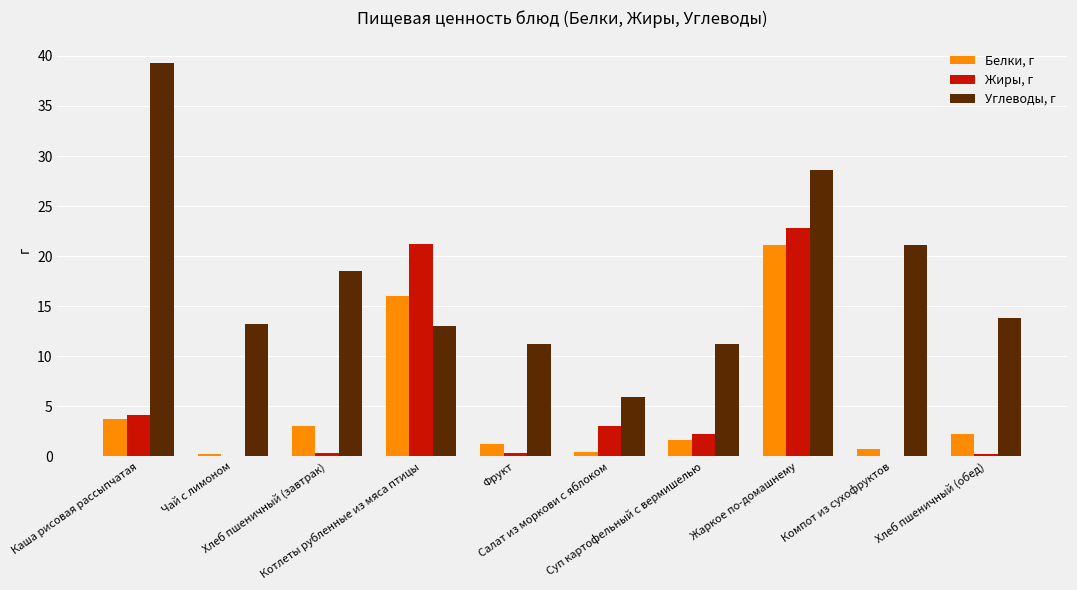

Which series has the largest total across all categories?

Углеводы, г